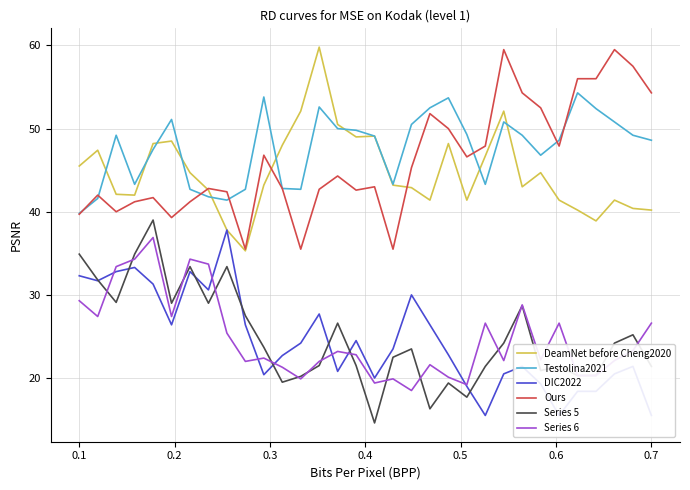

How many interior local valleys does the Ours series have?

8